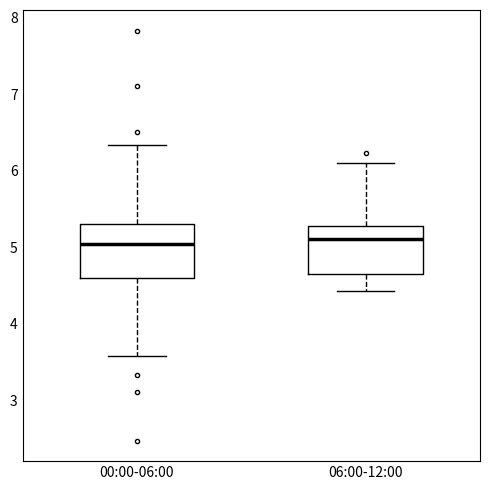

Where is the lower edge of the box for 00:00-06:00 on the y-axis? The values are not printed on the chart, so give them approximately, as read against the axis.

4.6